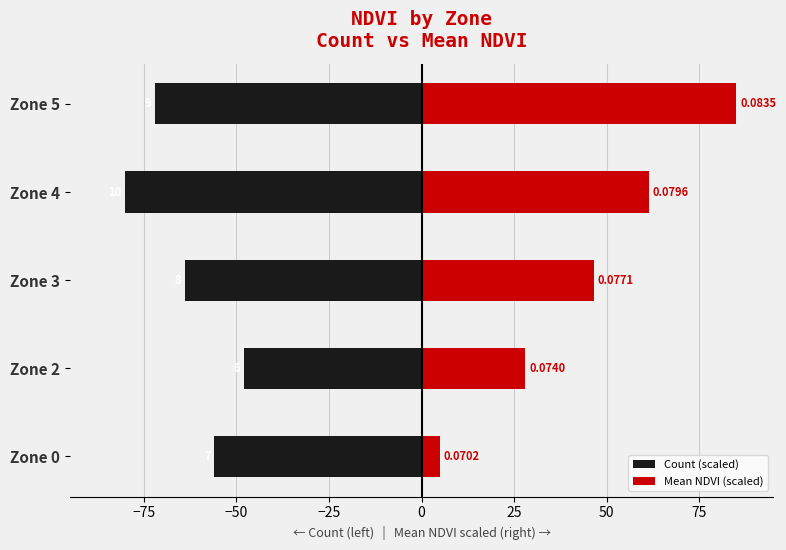

Rank the series by their maximum value, from lowest to highest.

Count (scaled), Mean NDVI (scaled)